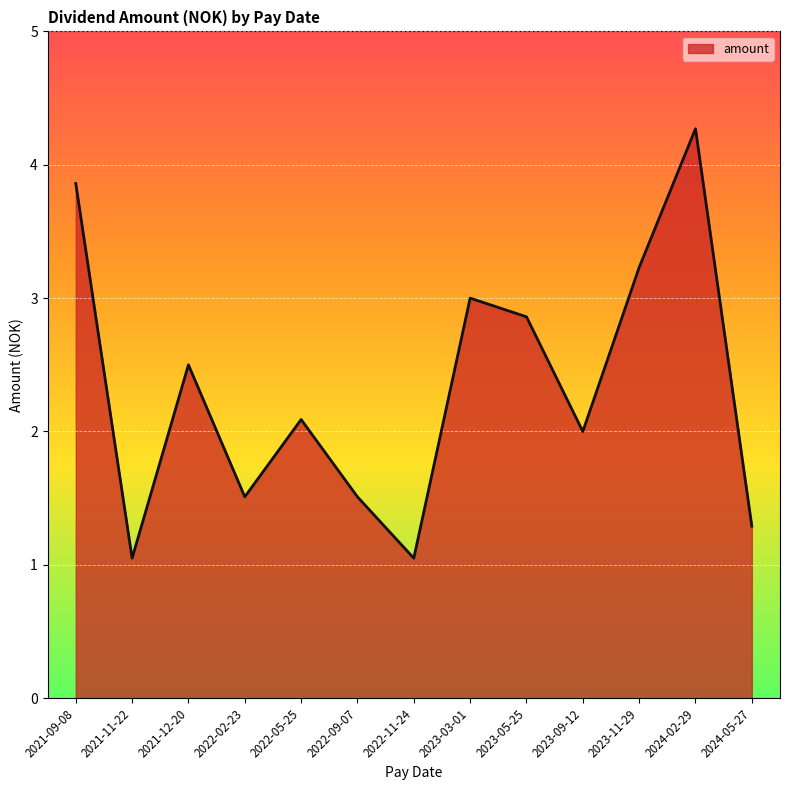

Which category has the highest value across all series?

2024-02-29